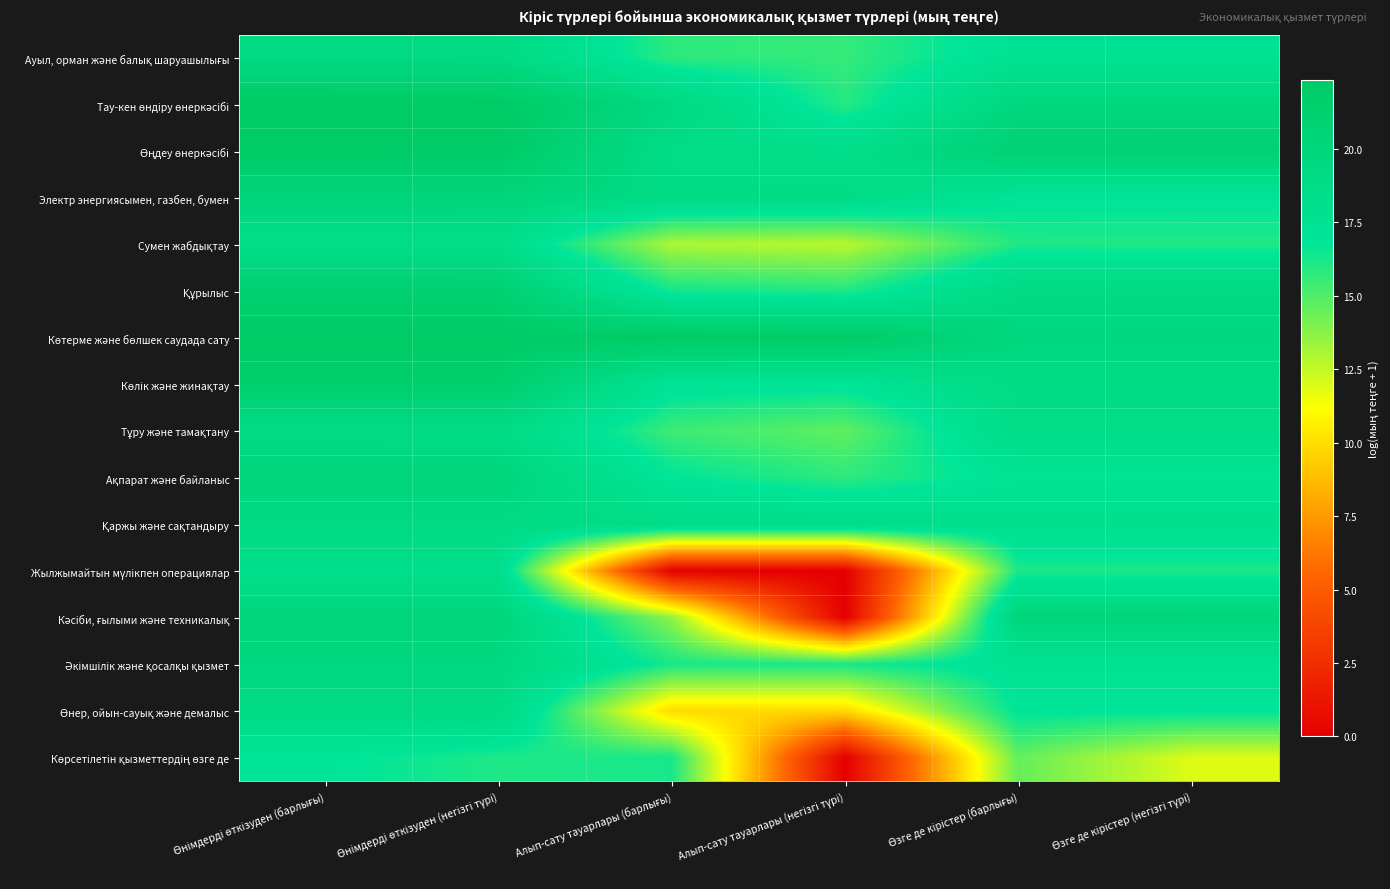

How many distinct data groups are displayed?

16